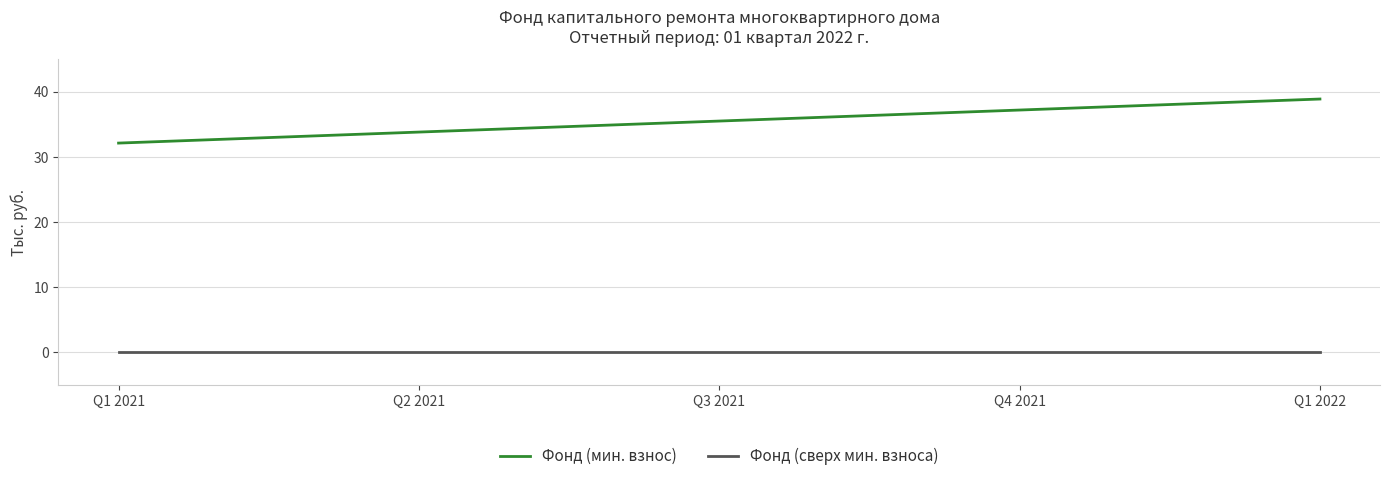

What is the greatest value displayed?

38.9